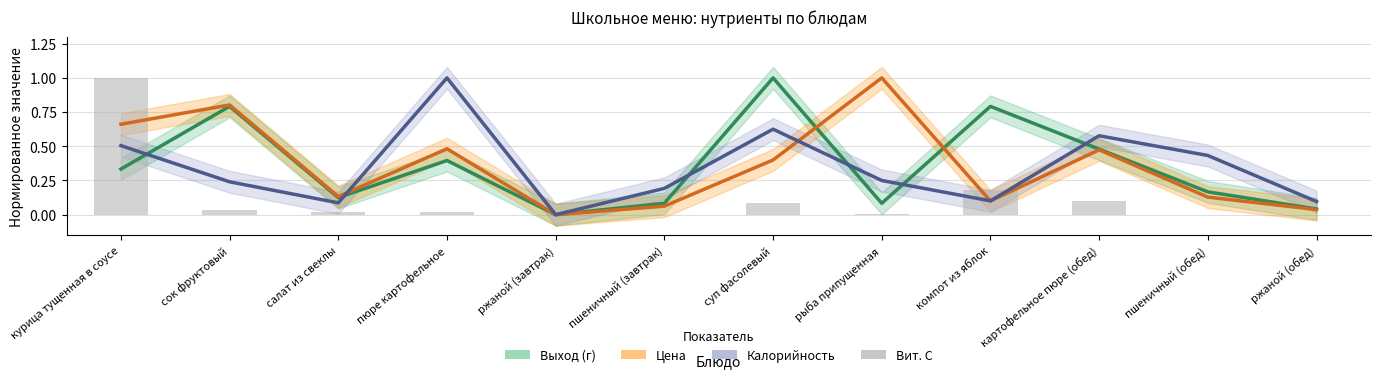

Which series has the widest spread of values?

Выход (г)